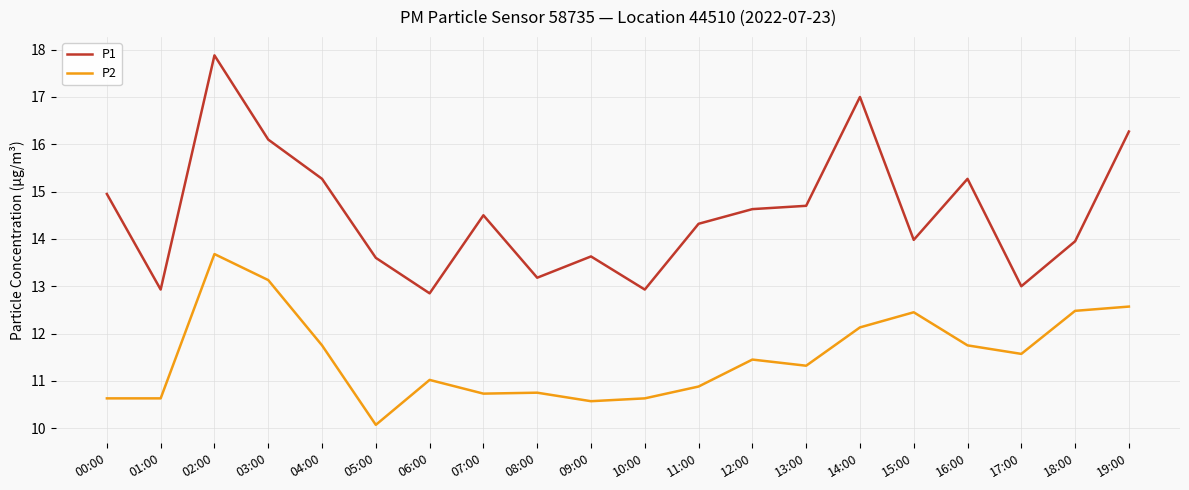

What is the difference between the maximum and minimum values in the P2 series?

3.6